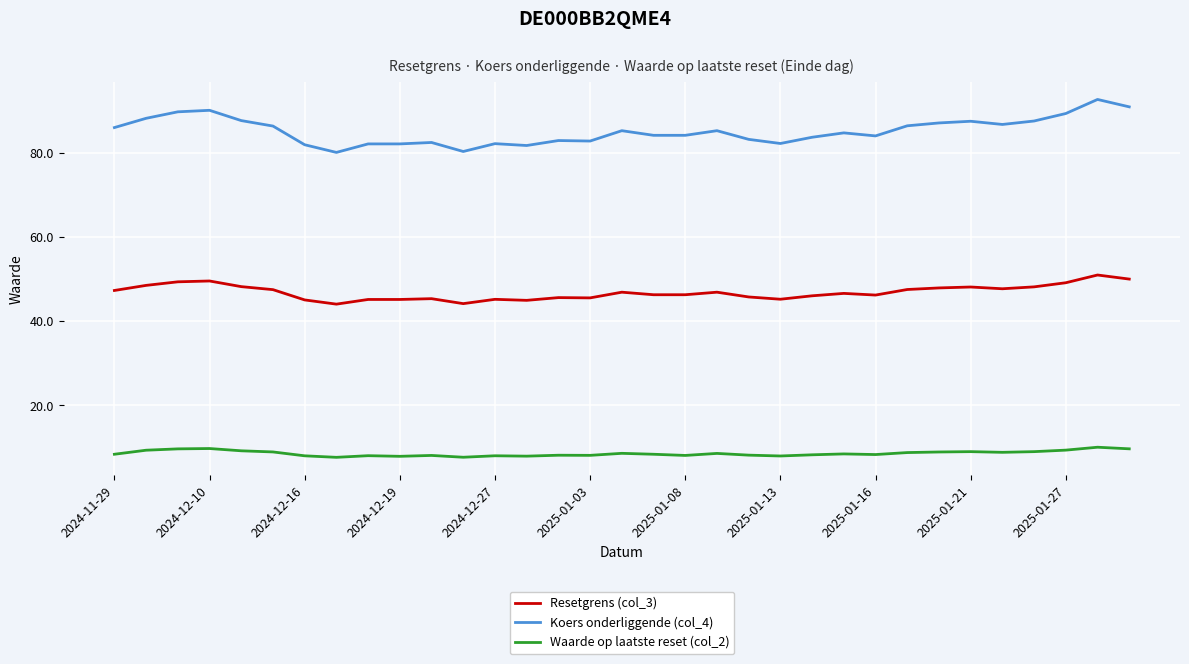

What is the maximum value shown in the chart?

92.7